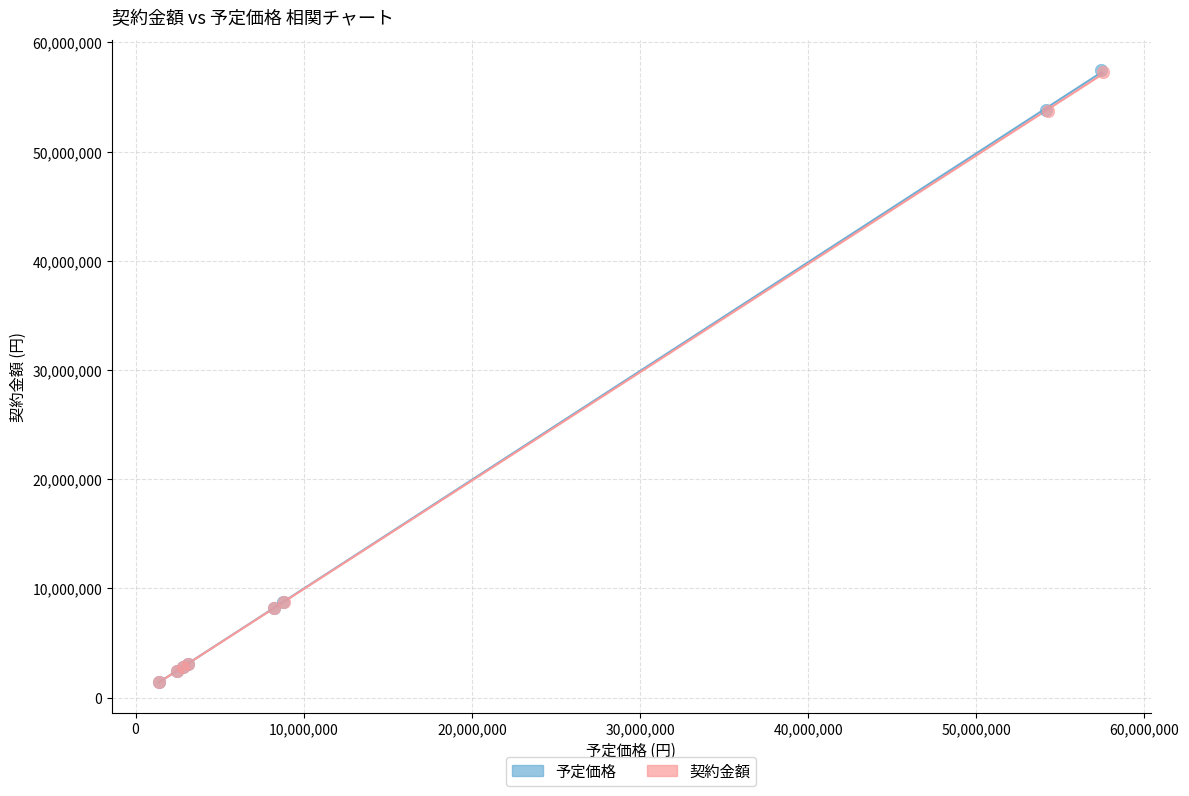

Which series has the largest Y range (max minus min)?

予定価格